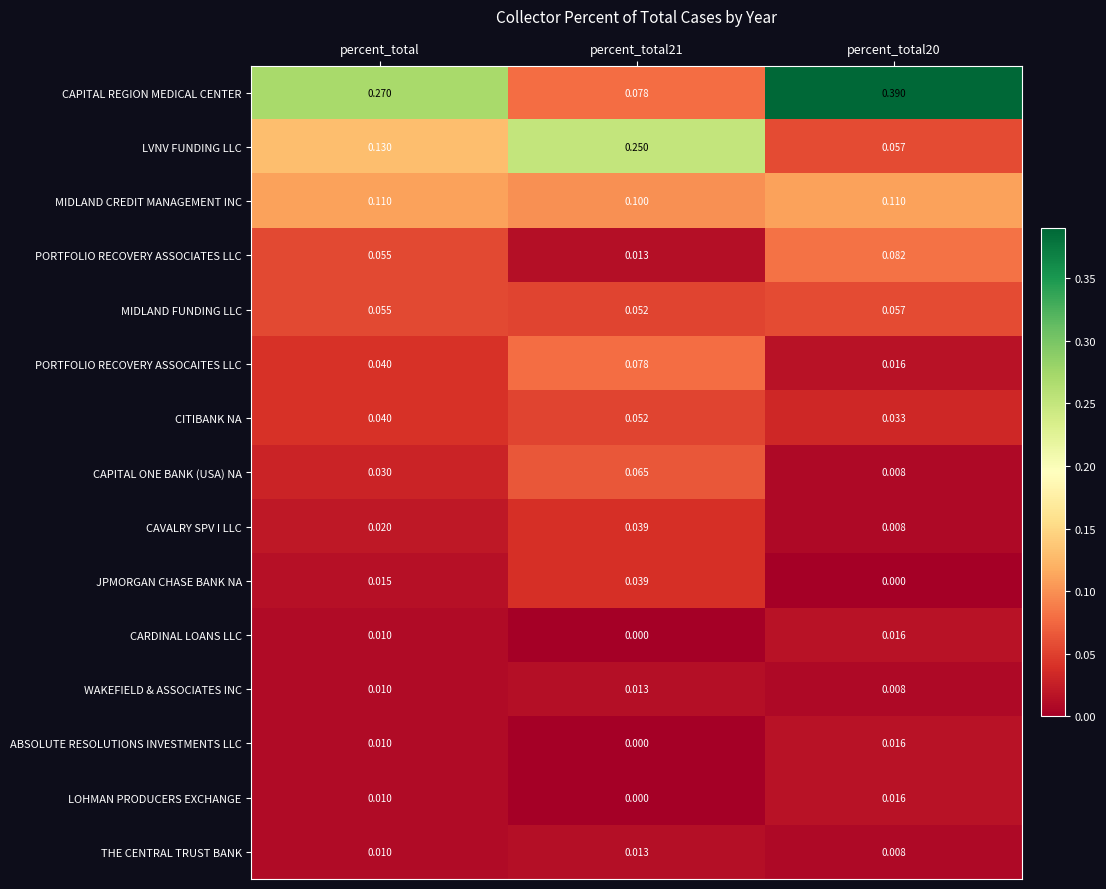

Which series has the largest total across all categories?

CAPITAL REGION MEDICAL CENTER